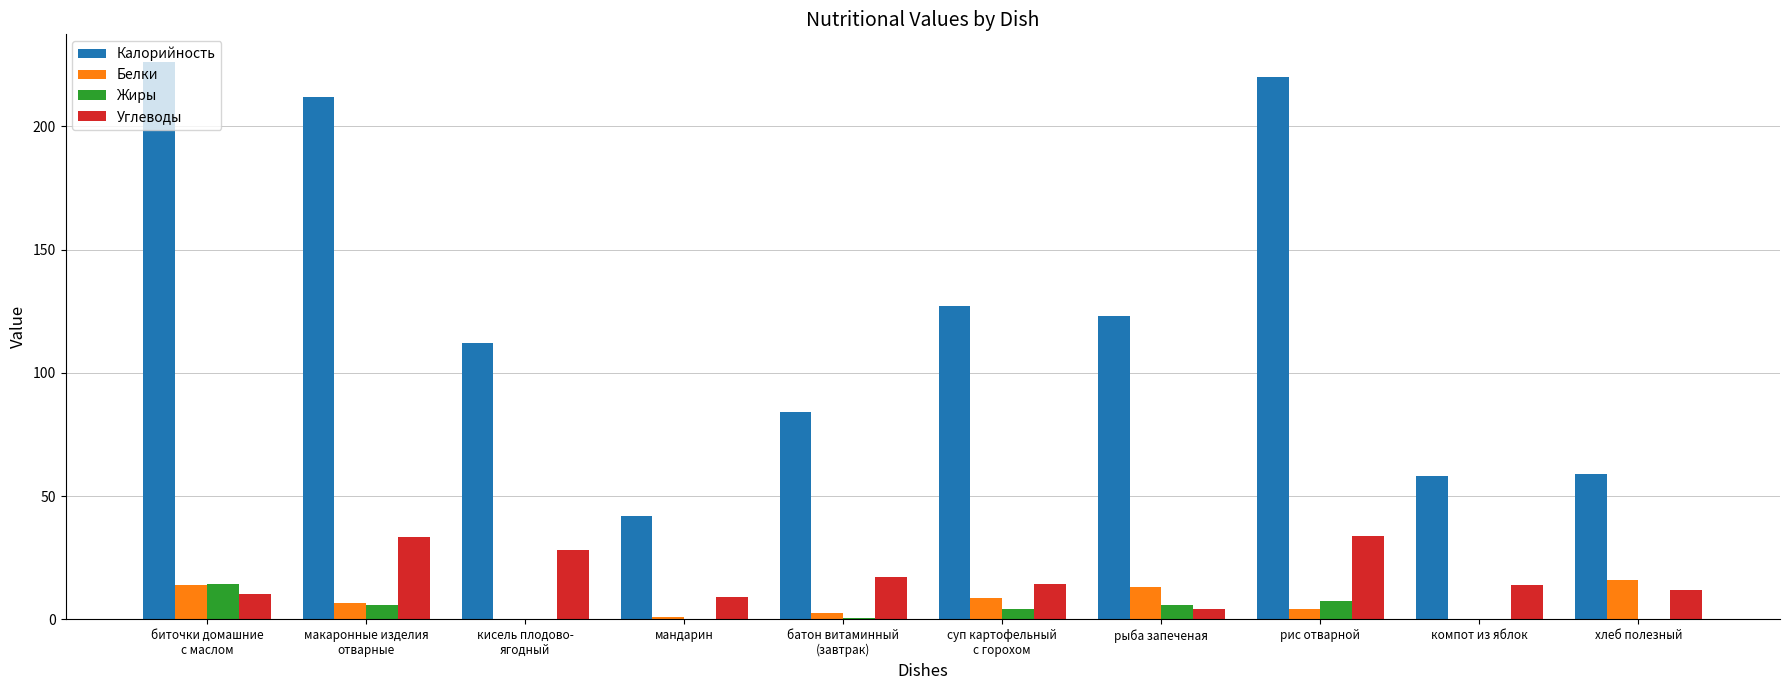

True or false: Калорийность has a value of 48.7 at рыба запеченая.

False